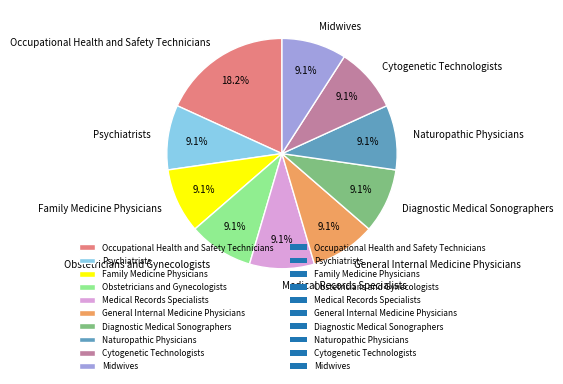

Does Diagnostic Medical Sonographers represent more than half of the total?

No